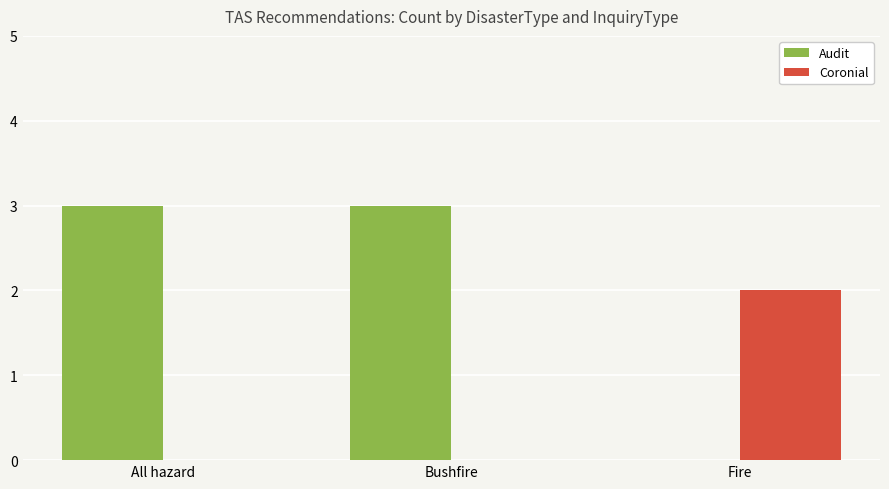

Count the number of data series in this chart.

2